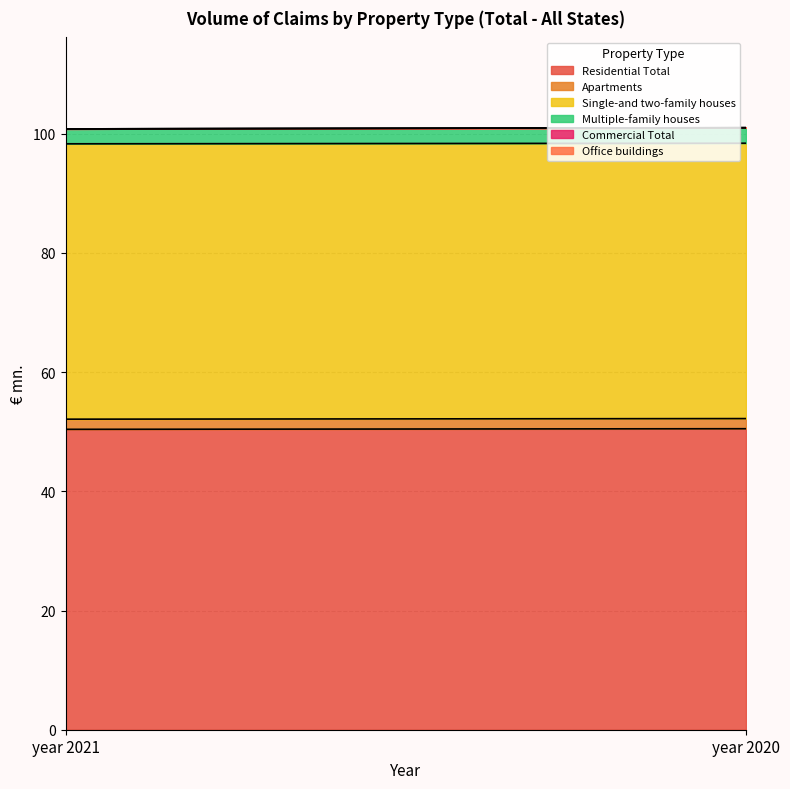

The value of Multiple-family houses at year 2021 is 1.6. True or false?

False